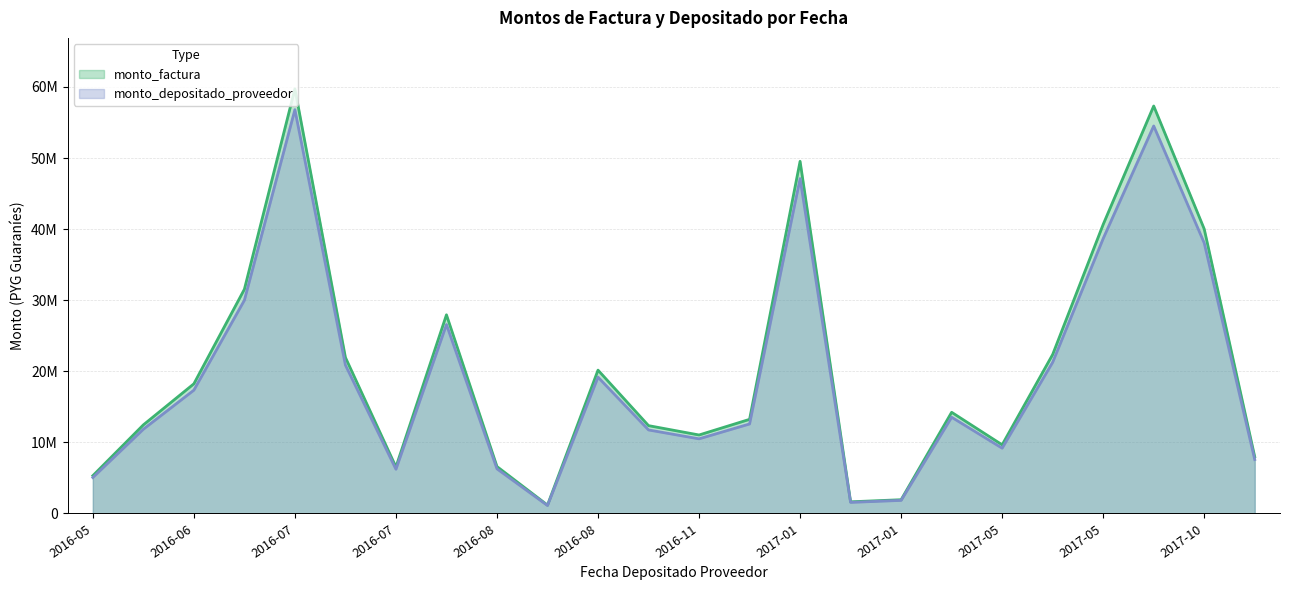

Read the monto_depositado_proveedor value at 2016-06-24.

29995537